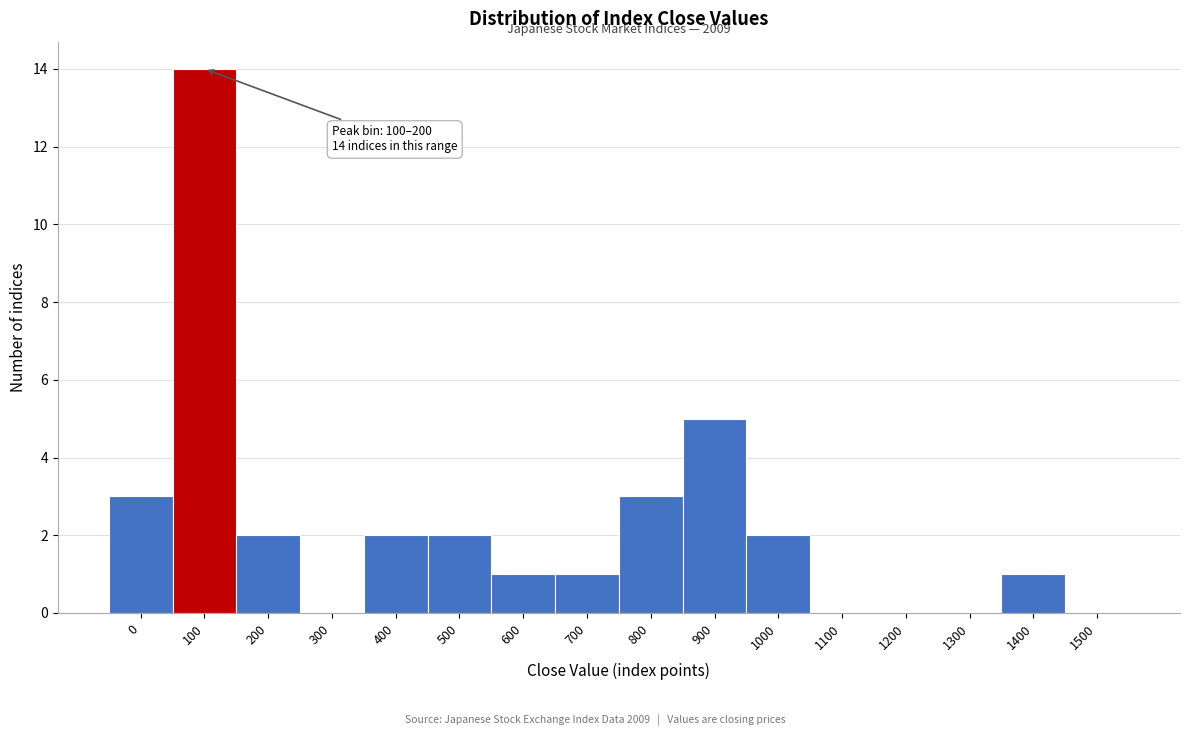

Reading right to left, what are all the values shown in this chart?

1500=0	1400=1	1300=0	1200=0	1100=0	1000=2	900=5	800=3	700=1	600=1	500=2	400=2	300=0	200=2	100=14	0=3